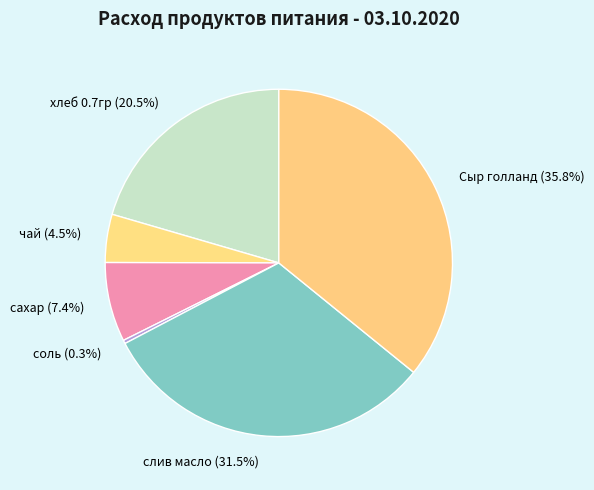

Which category has the smallest portion of the pie?

соль